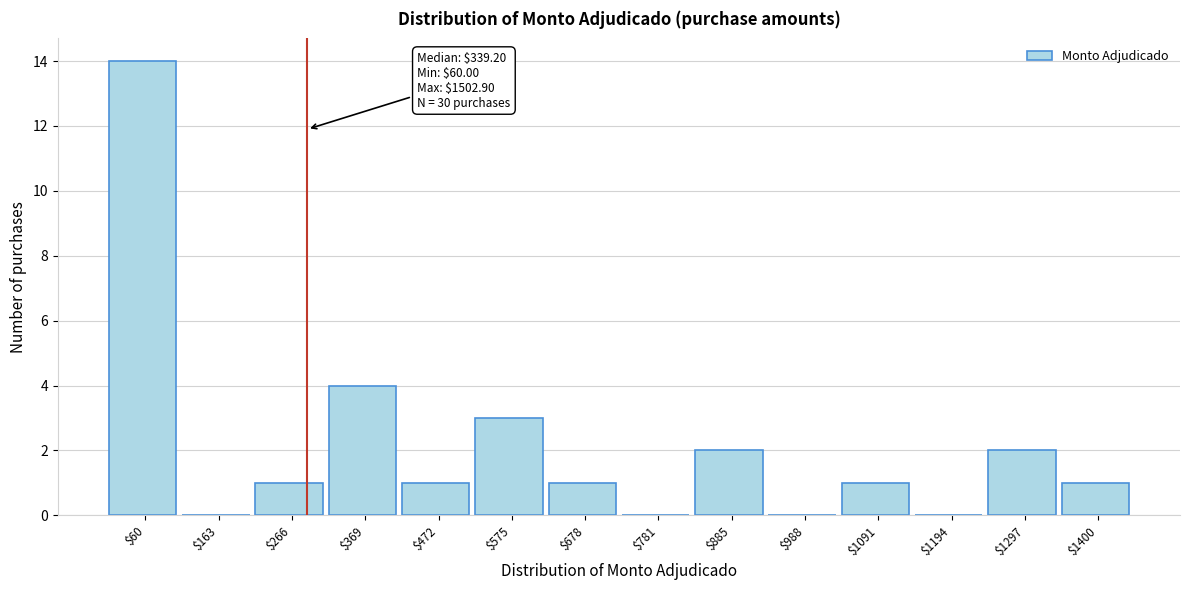

True or false: the data shows -7 at $163.

False